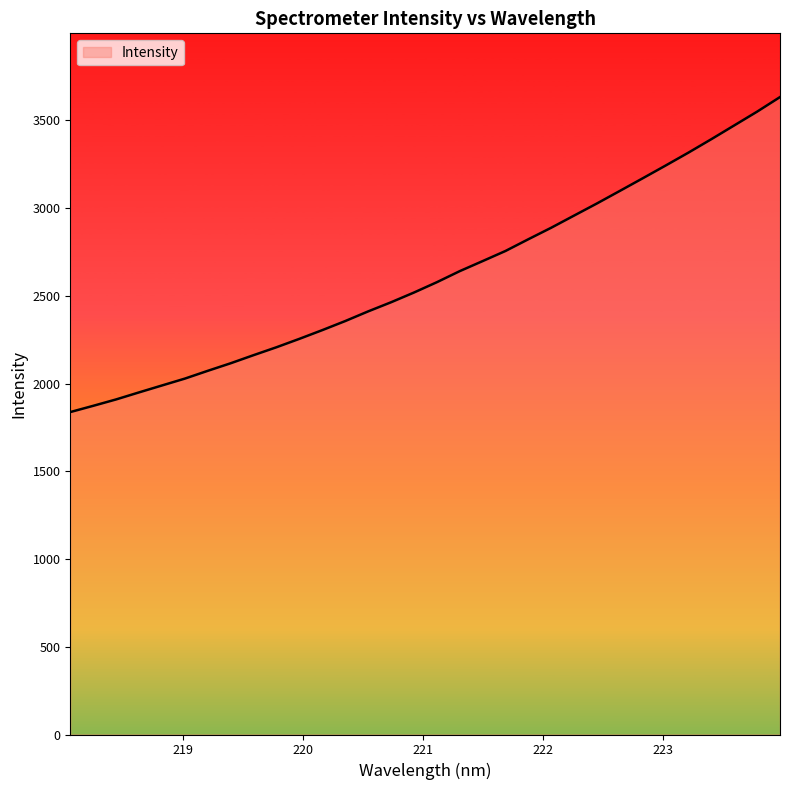

What is the greatest value displayed?

3633.1